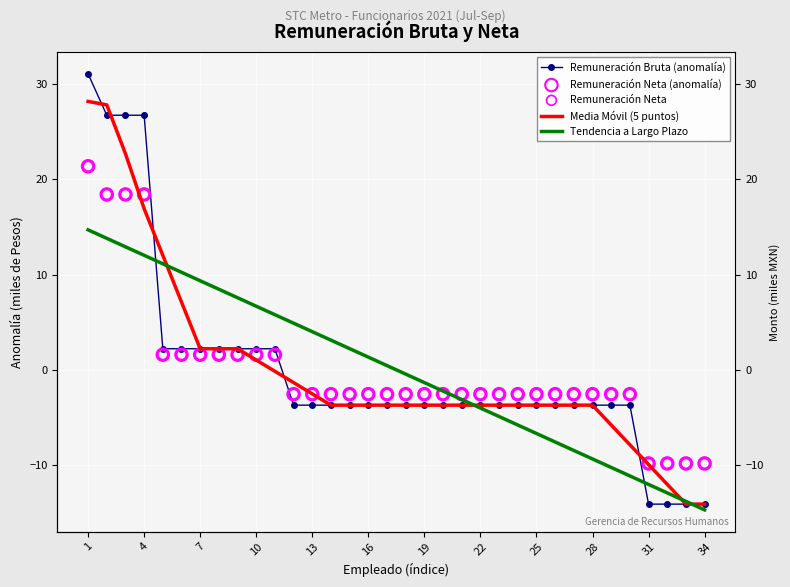

Which series reaches the minimum Y coordinate?

Tendencia a Largo Plazo